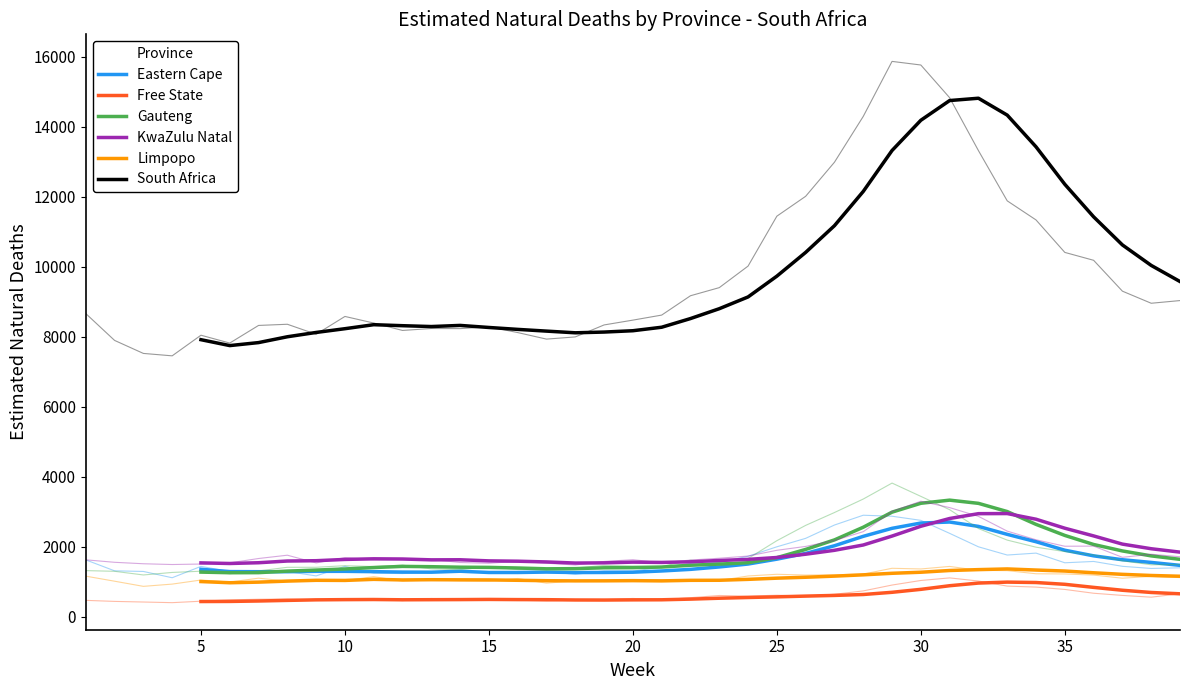

True or false: Free State has more than 0 points higher than both neighbors.

True